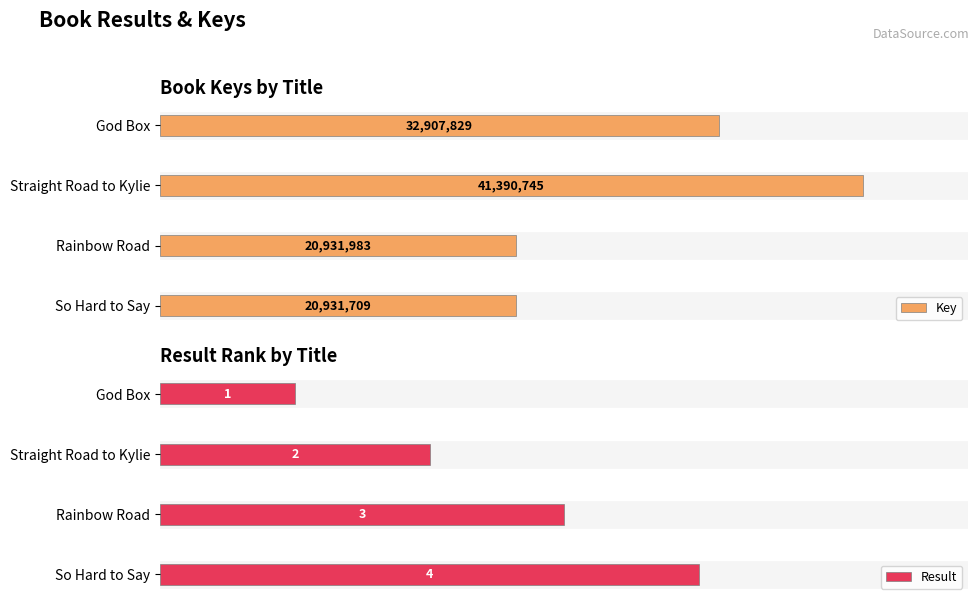

At which label does Key reach its peak?

Straight Road to Kylie